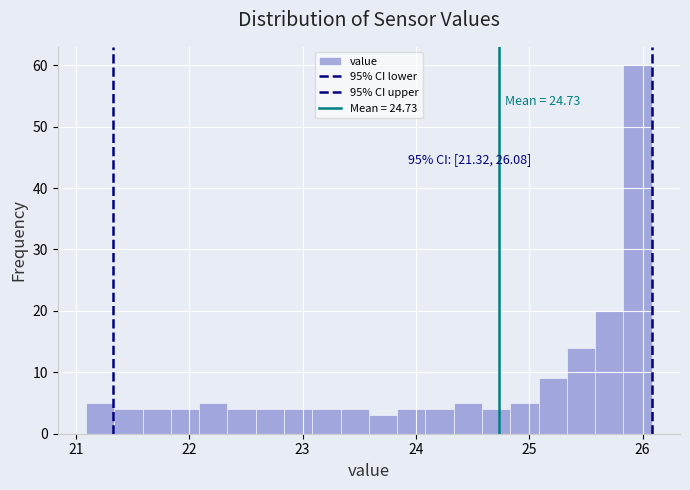

Around what value on the x-axis is the tallest bar? Give the approximate position of its centre, as read against the axis.

26.0